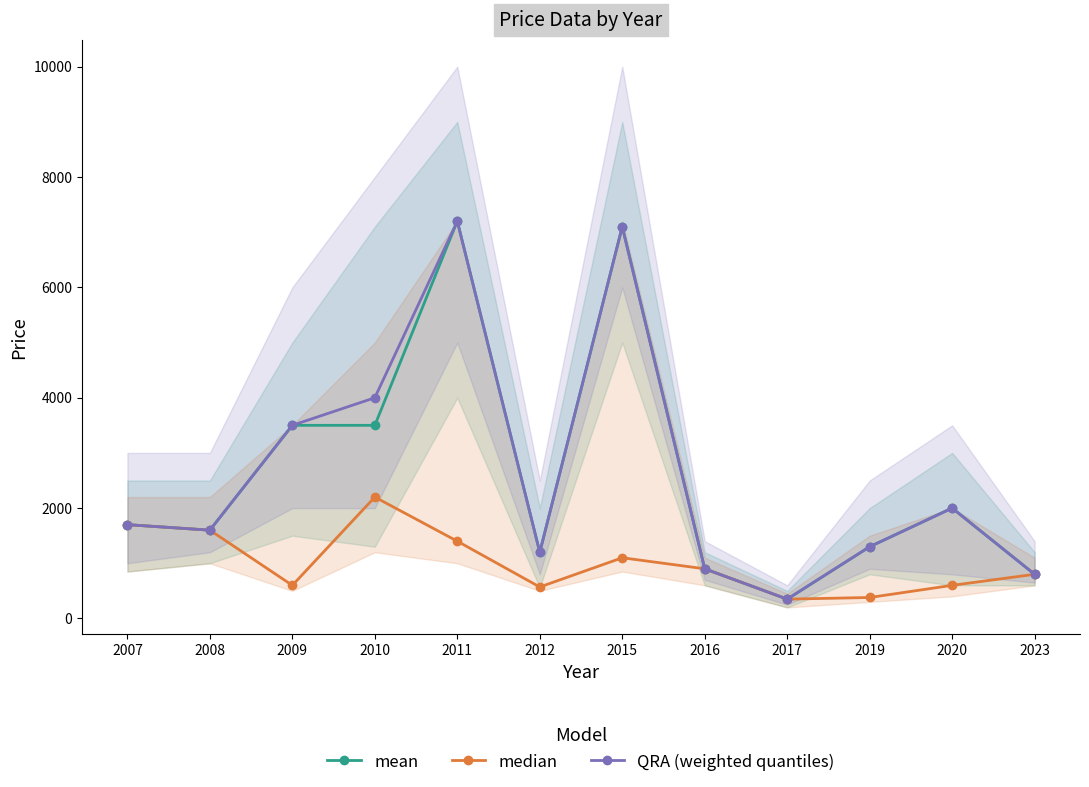

At which category does QRA (weighted quantiles) reach its first local peak?

2011